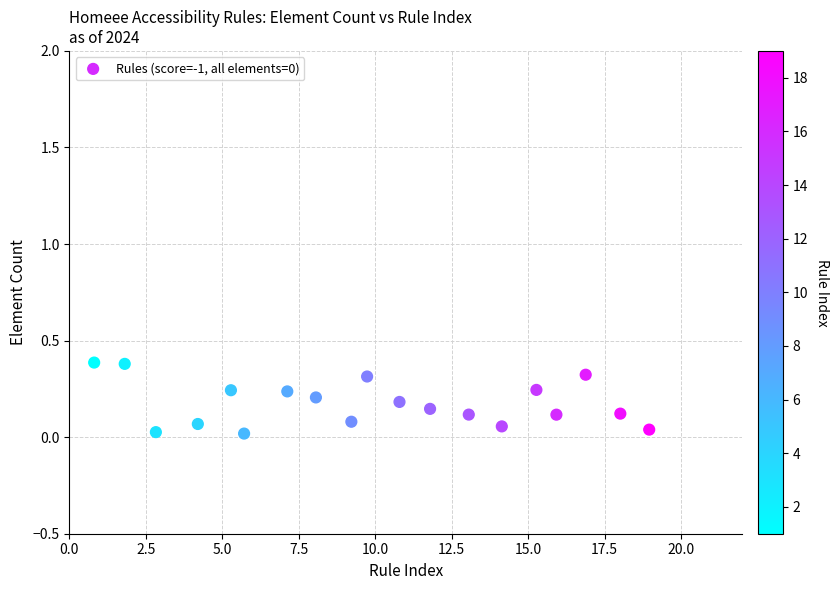

What is the range of X values (max minus min)?

18.1